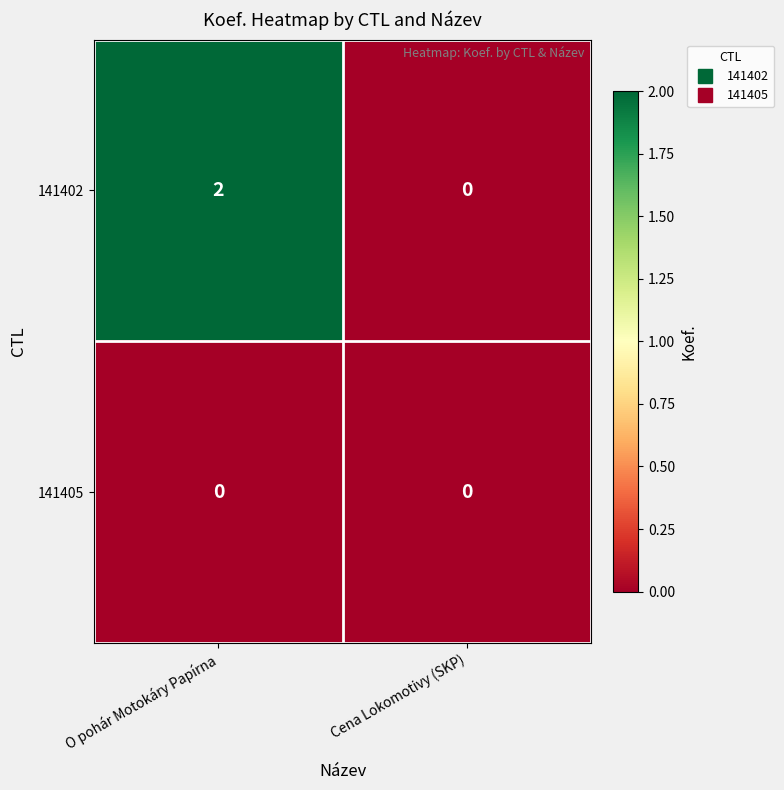

List the series in order of their peak value, highest first.

141402, 141405